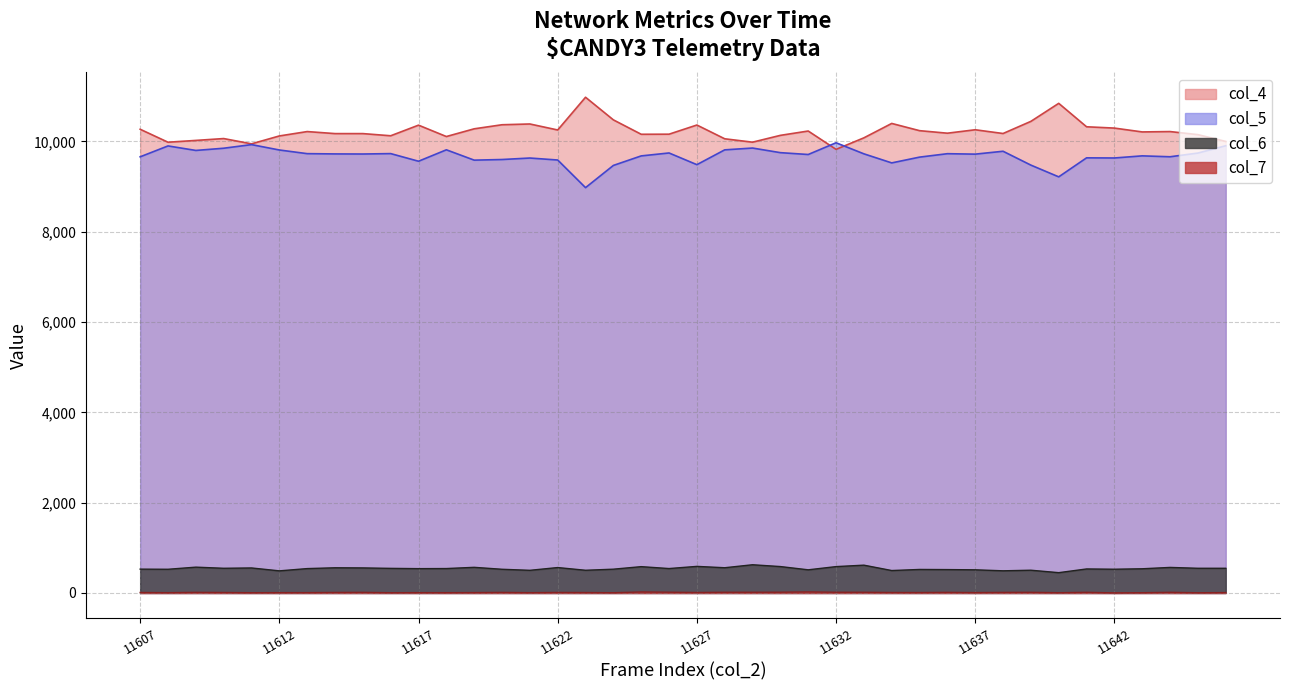

Which series has the largest total across all categories?

col_4 line